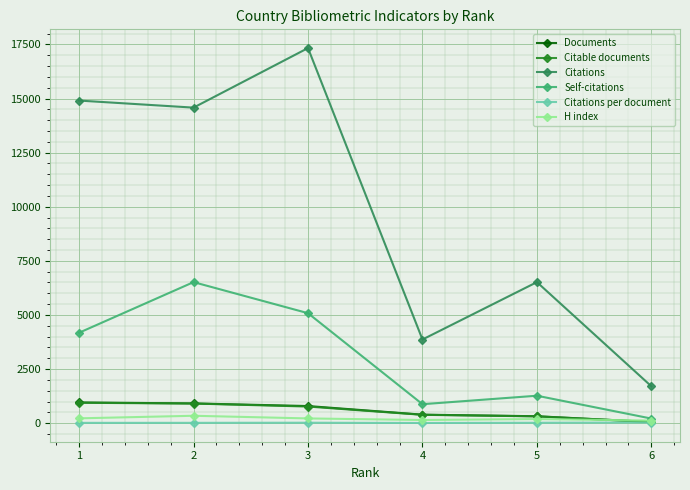

Is the value of Citable documents at 5 greater than the value of Self-citations at 5?

No